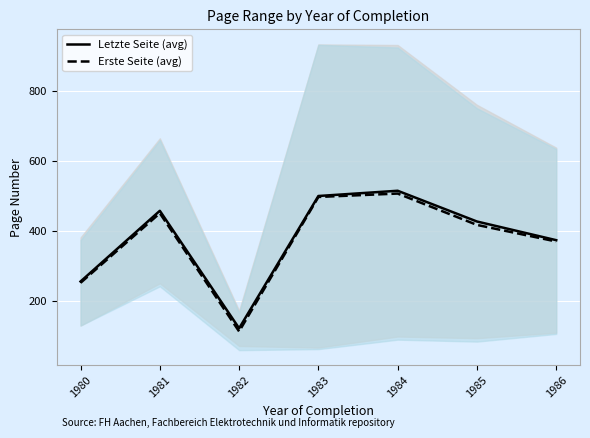

In Letzte Seite (avg), how many points are higher than both neighbors (excluding endpoints)?

2